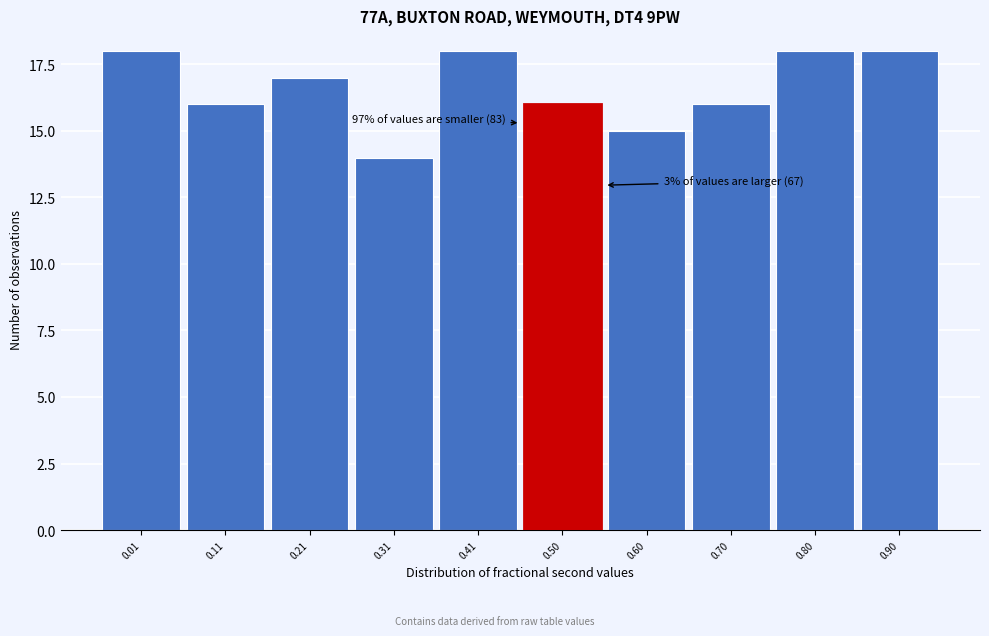

Reading left to right, transcribe all the data shown in this chart.

18	16	17	14	18	16	15	16	18	18